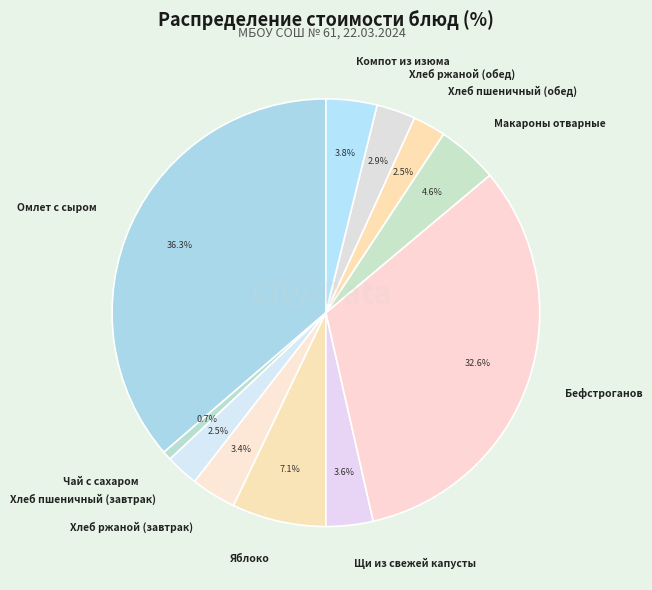

To the nearest percent, what is the average slice percentage?

9%